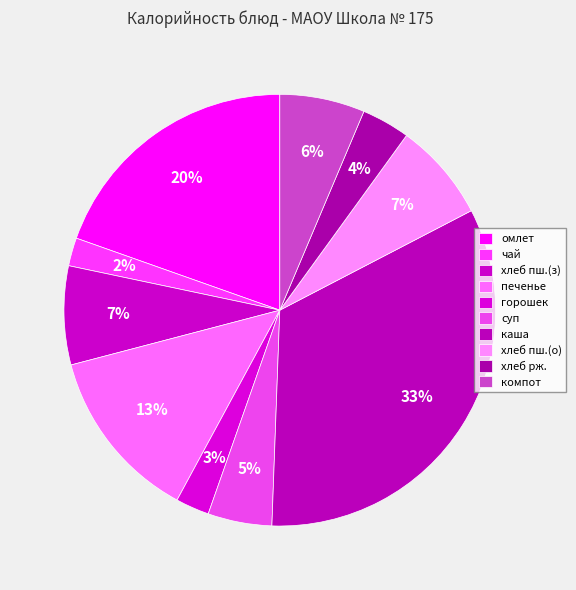

How many slices are in this pie chart?

10